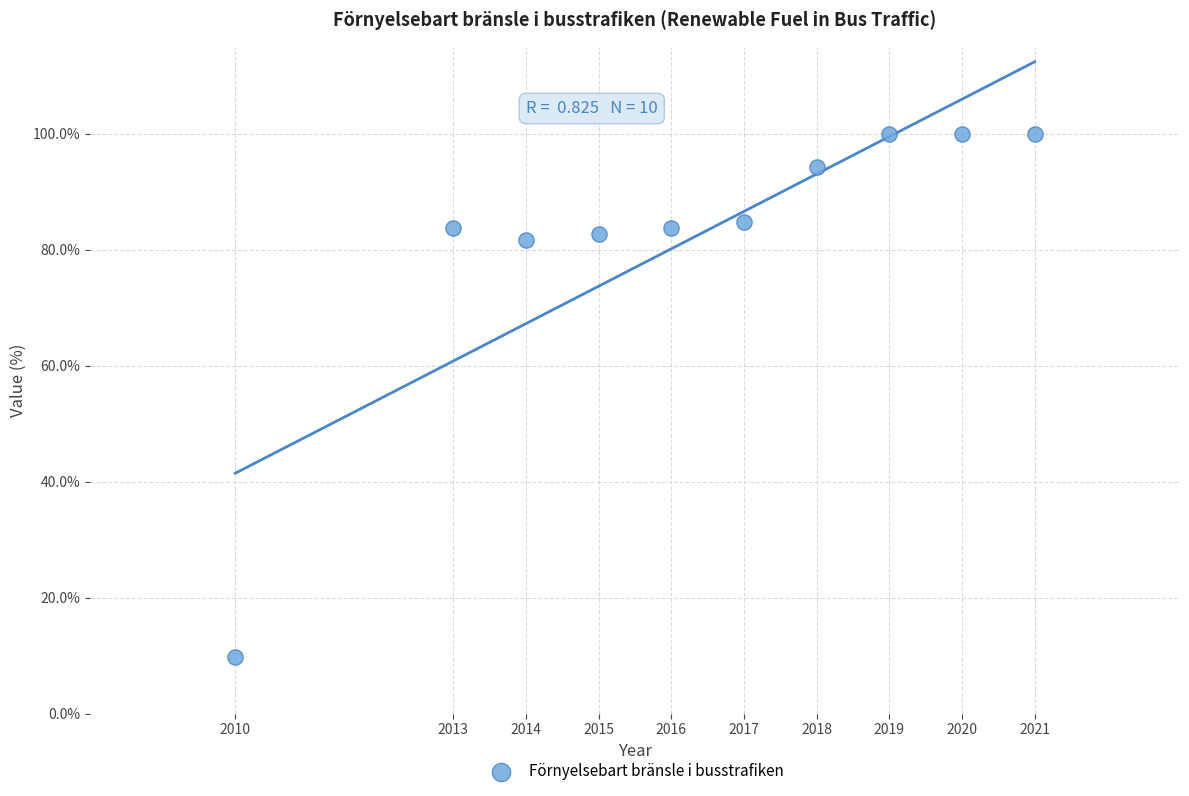

What is the range of Y values (max minus min)?

90.3